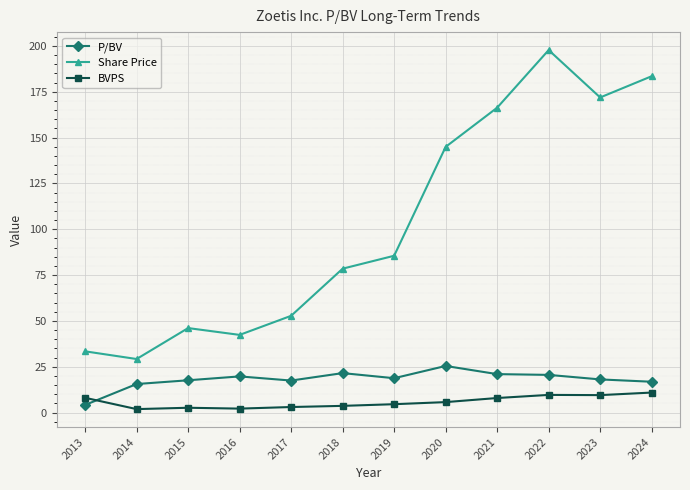

True or false: P/BV has a value of 18.7 at 2019.

True